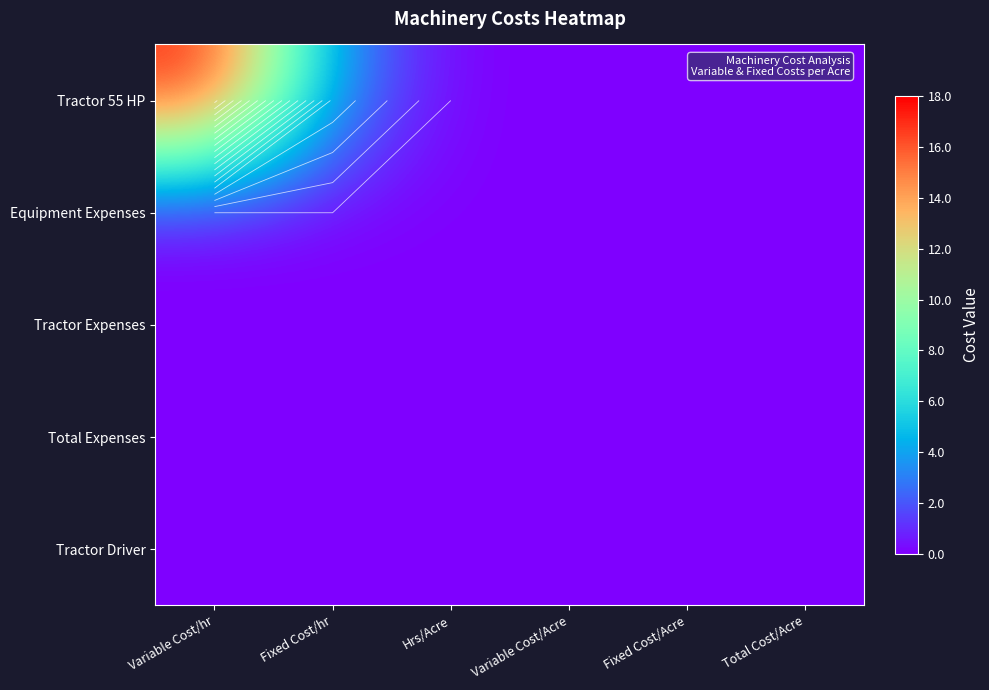

Rank the series at Variable Cost/Acre from lowest to highest value.

Tractor 55 HP, Equipment Expenses, Tractor Expenses, Total Expenses, Tractor Driver